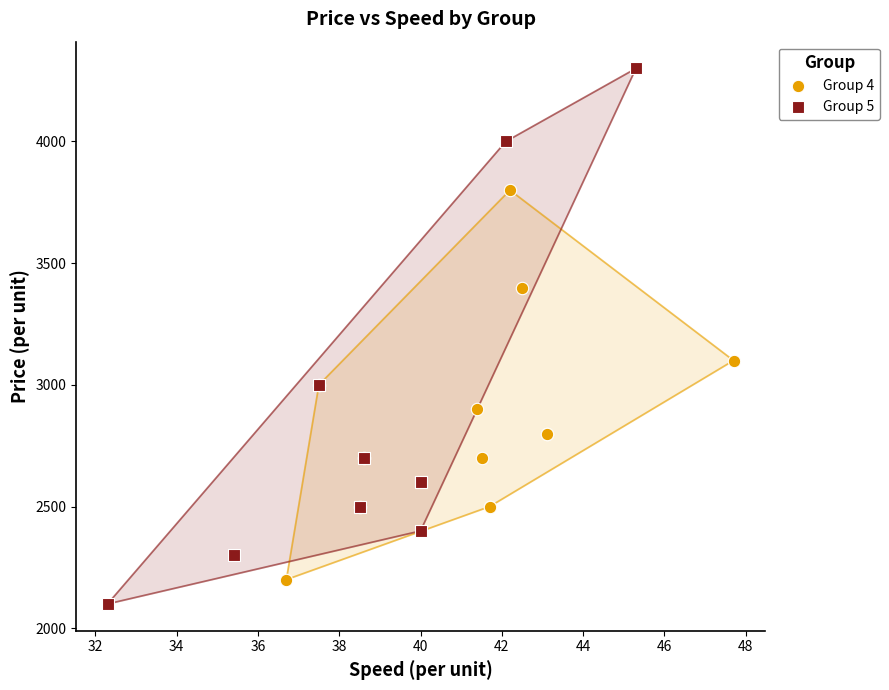

Which series has the largest Y range (max minus min)?

Group 5